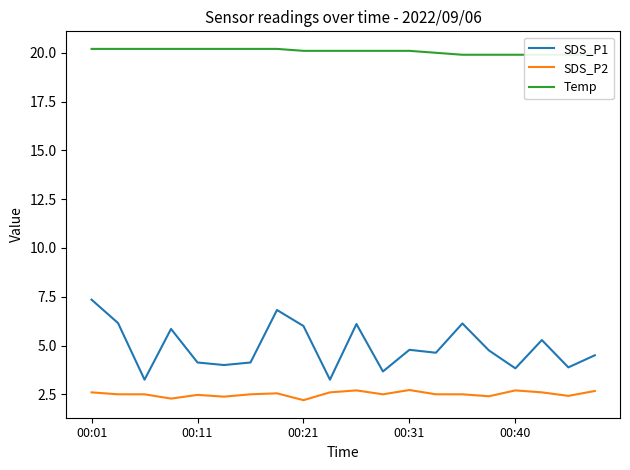

Rank the series at 5 from lowest to highest value.

SDS_P2, SDS_P1, Temp